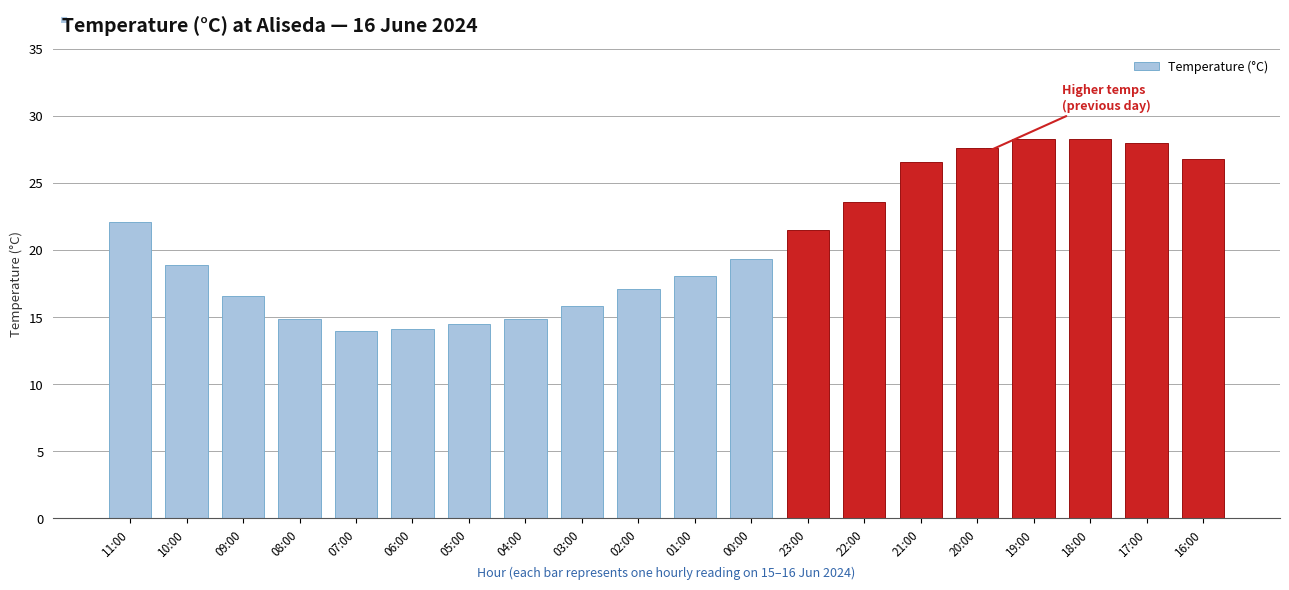

What is the difference between the maximum and minimum values?

14.3